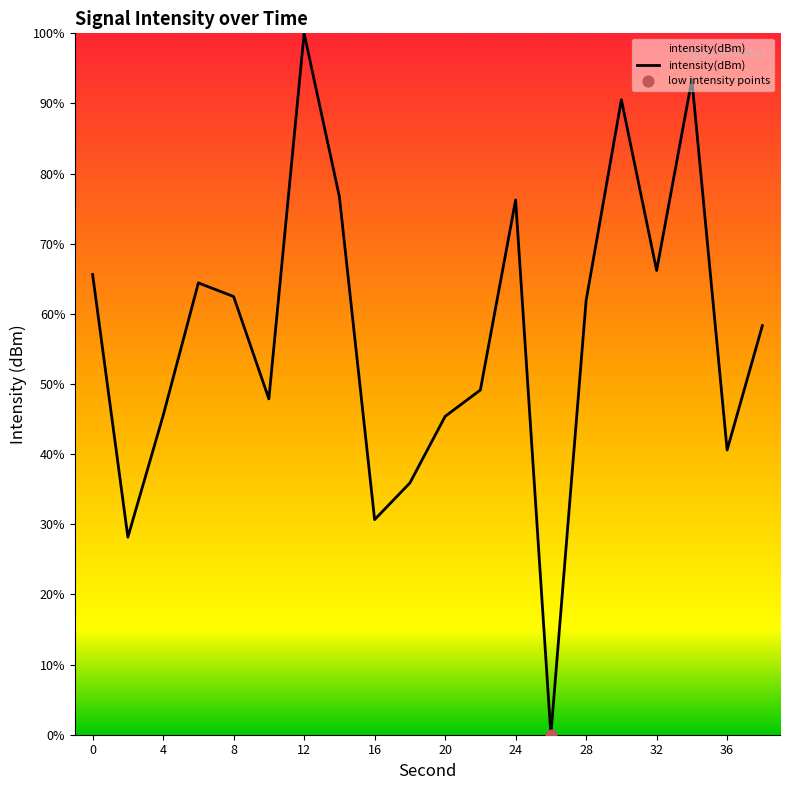

What is the difference between the maximum and minimum values?

100.0